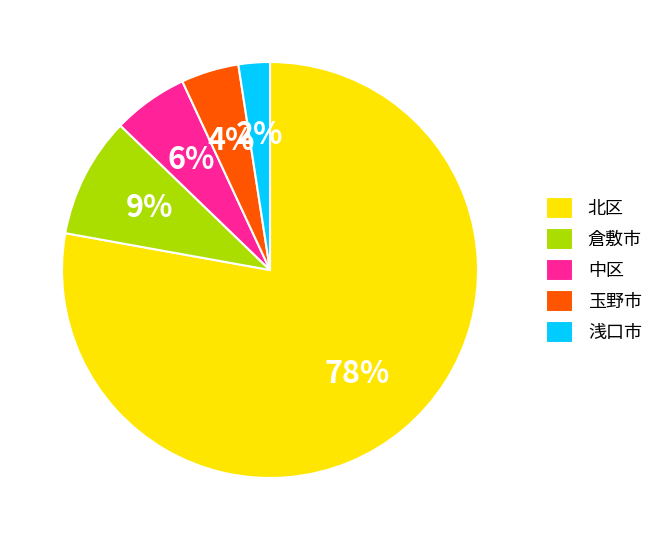

Which slice is the largest?

北区